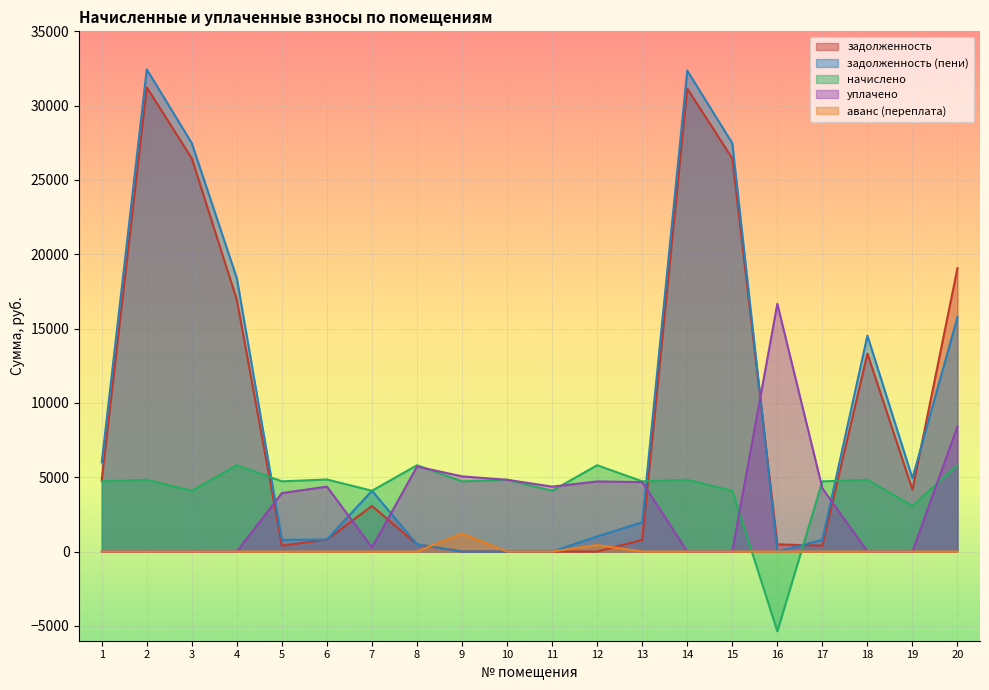

How many lines are shown in the chart?

5